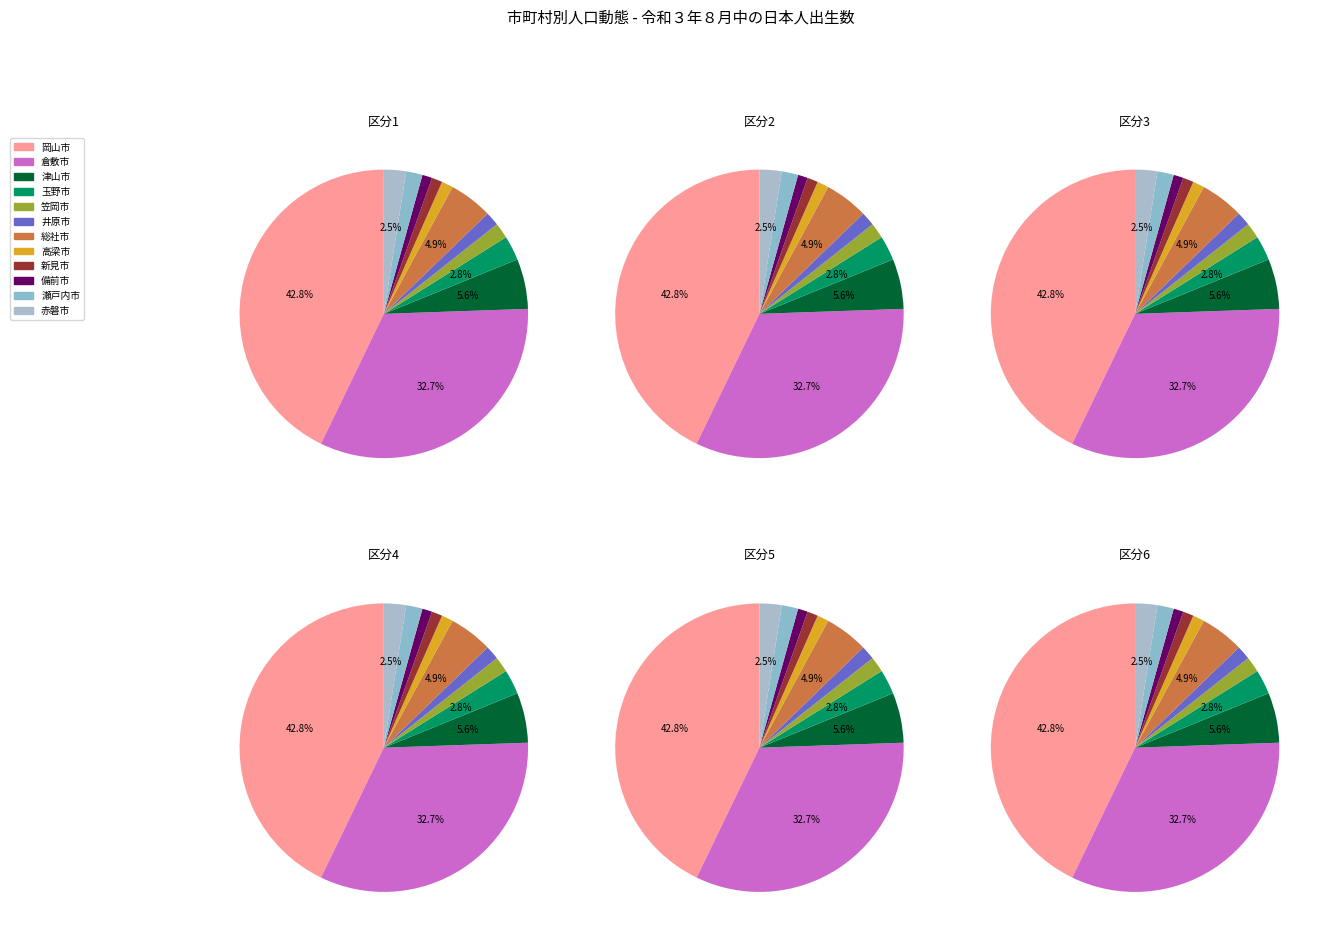

To the nearest percent, what portion does 瀬戸内市 represent?

2%